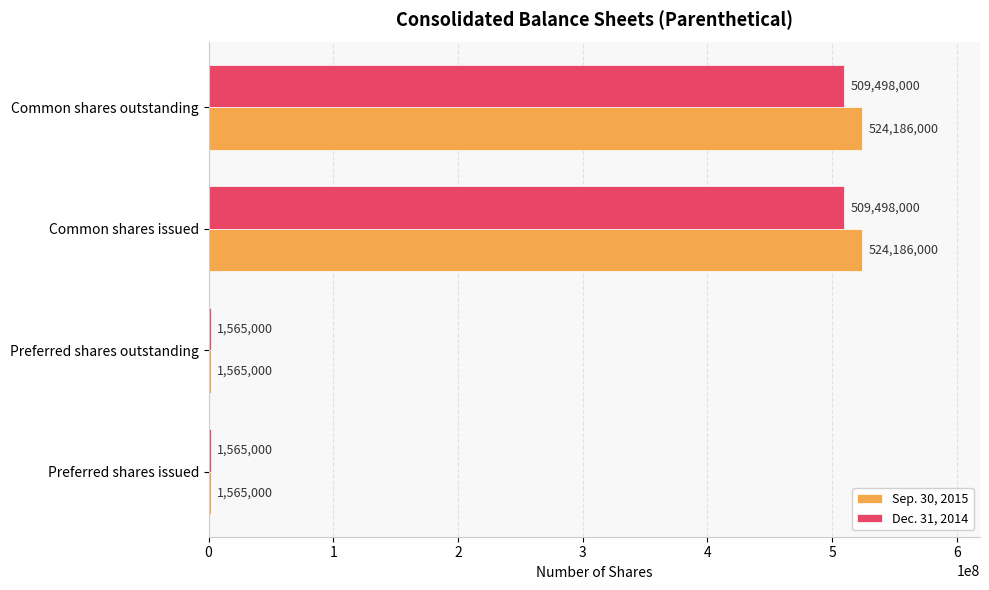

What is the approximate value of Sep. 30, 2015 at Common shares outstanding?

524186000